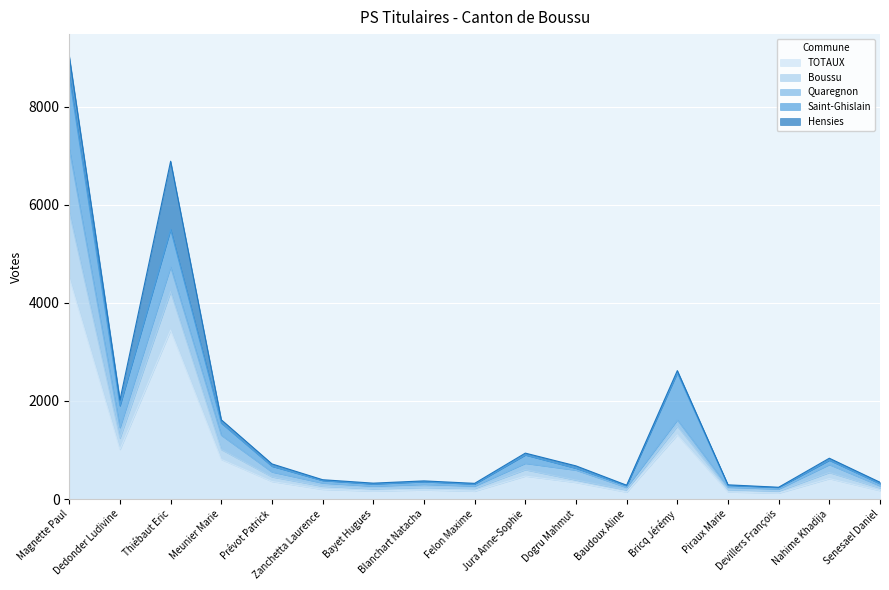

What is the difference between the second highest and second lowest values in the Boussu series?

742